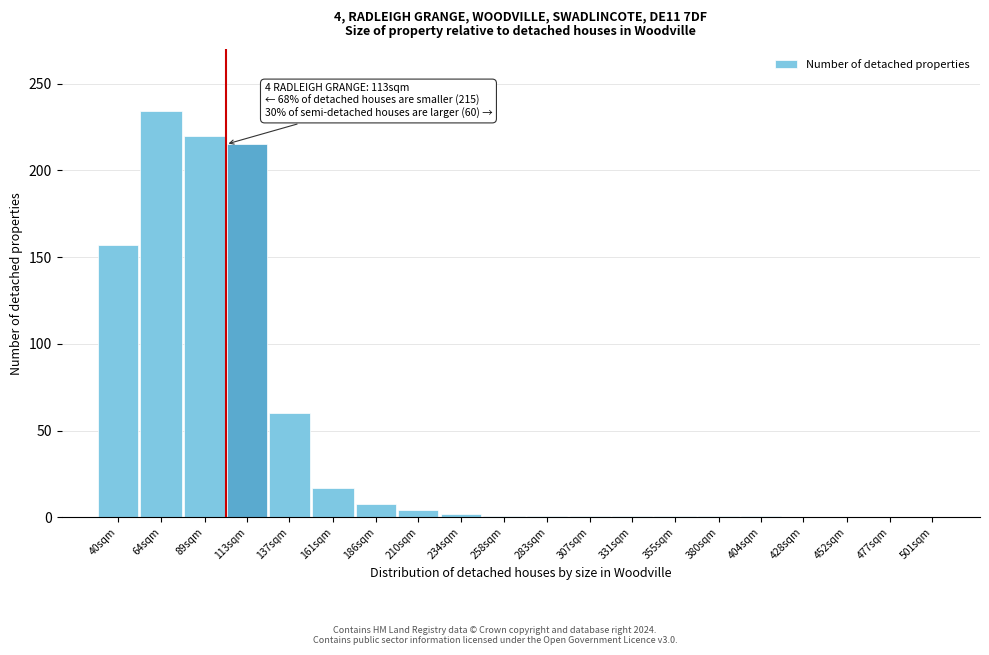

What is the sum of the values at 89sqm and 161sqm?

237